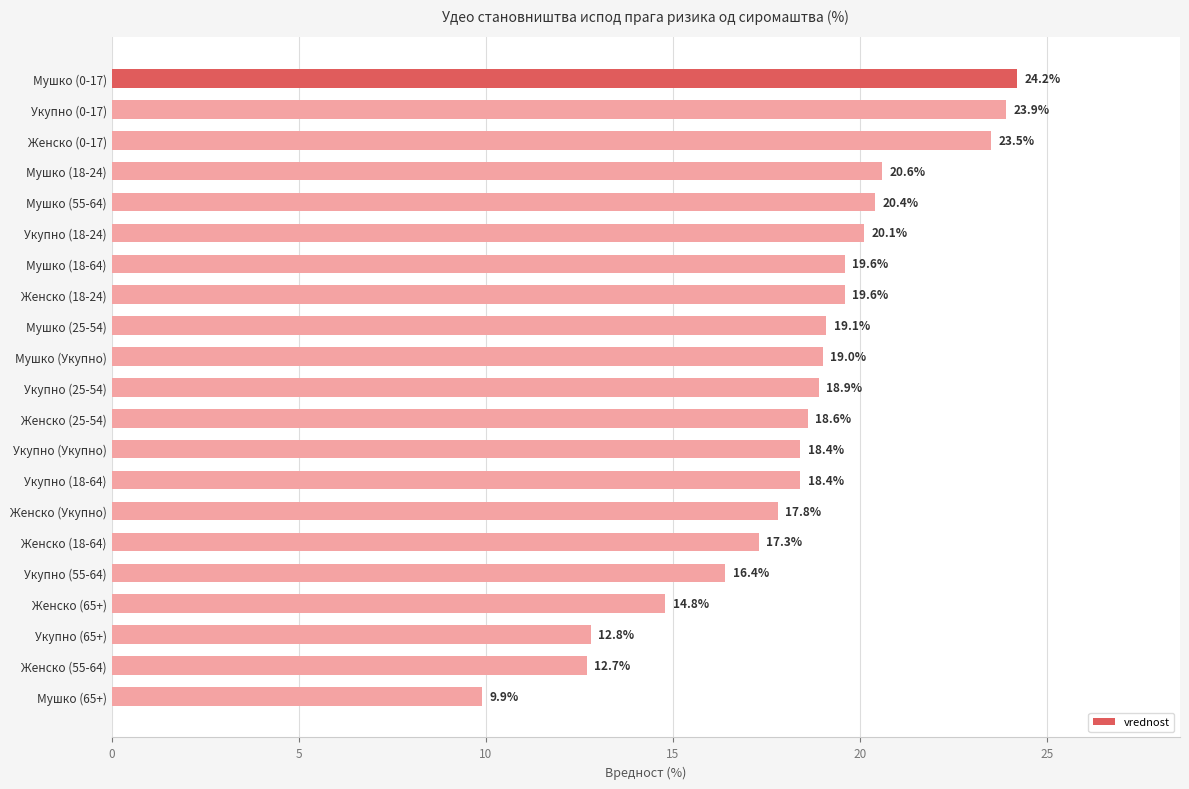

What is the sum of all values?

386.0